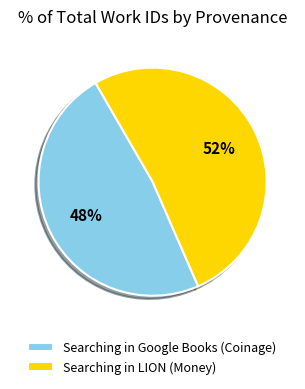

What is the smallest slice in the pie chart?

Searching in Google Books (Coinage)